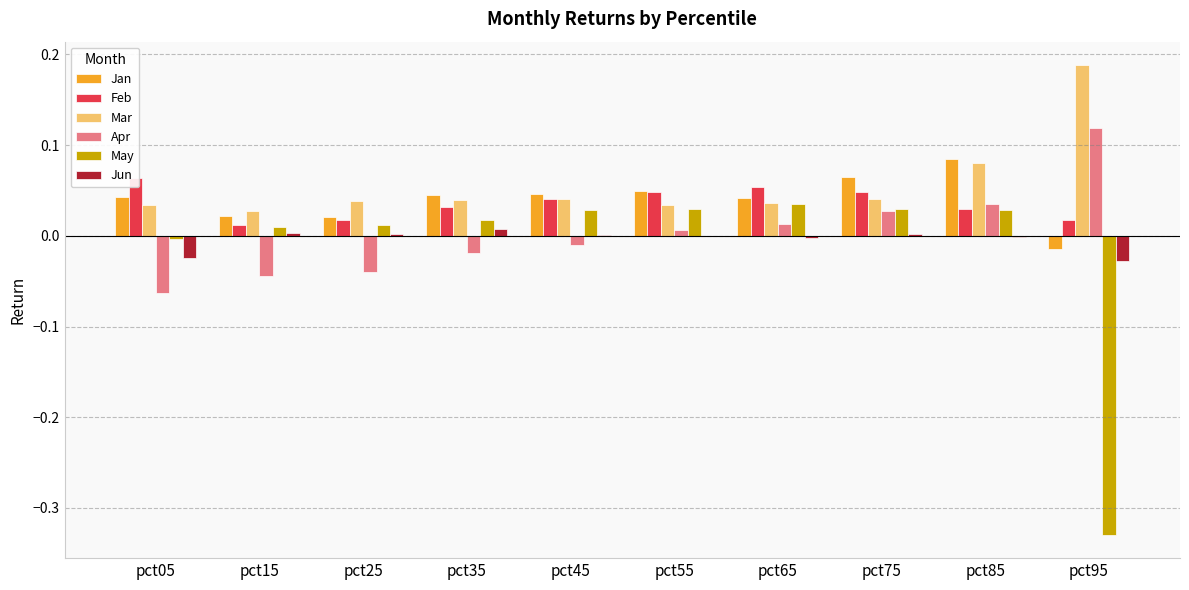

What is the total value across all series at pct85?

0.3